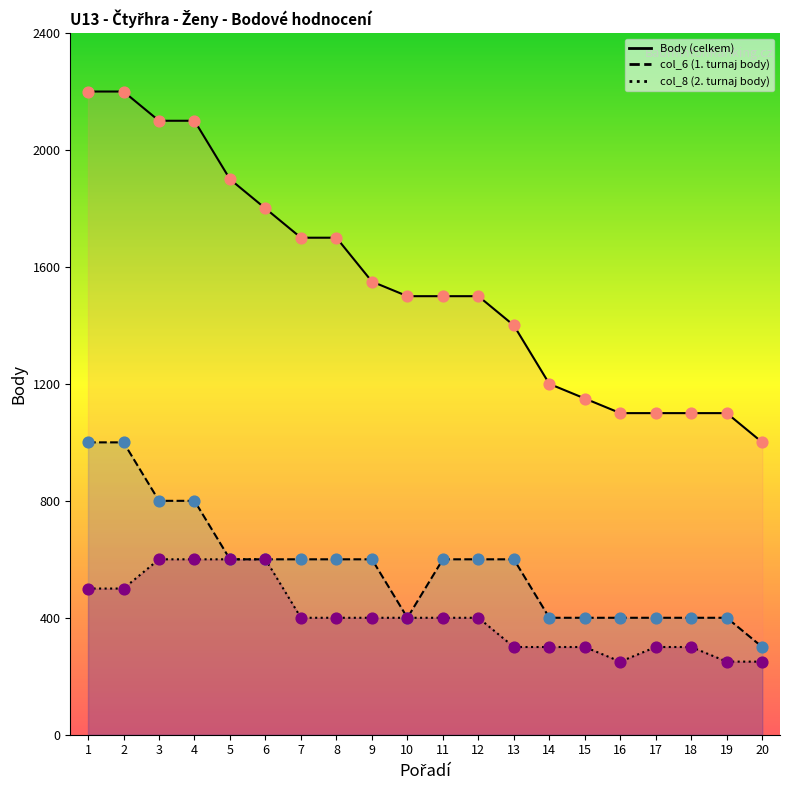

Which series contains the highest Y value?

Rank